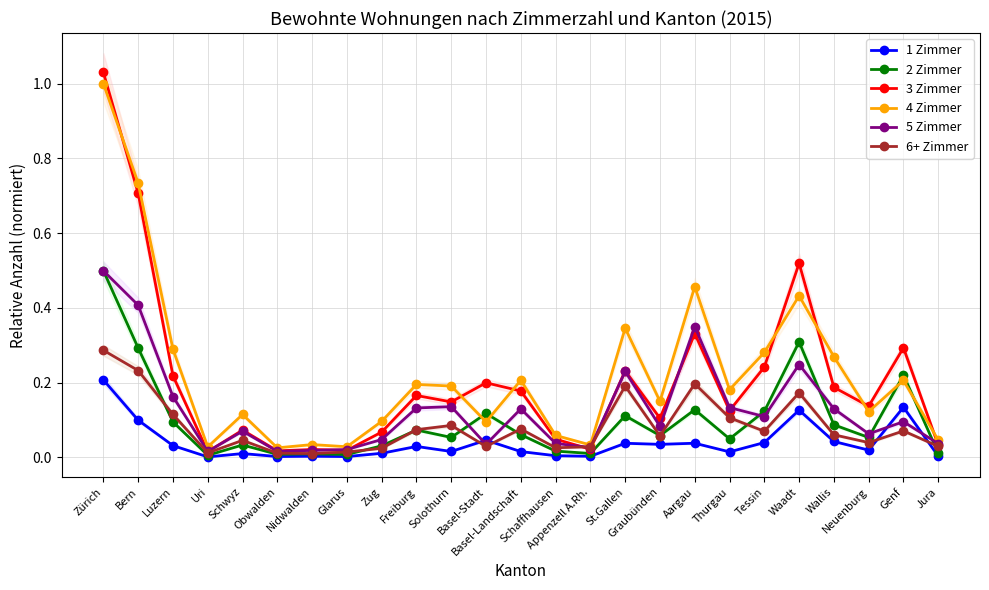

Reading left to right, extract all data points from this chart.

1 Zimmer: Zürich=0.2	Bern=0.1	Luzern=0.0	Uri=0.0	Schwyz=0.0	Obwalden=0.0	Nidwalden=0.0	Glarus=0.0	Zug=0.0	Freiburg=0.0	Solothurn=0.0	Basel-Stadt=0.0	Basel-Landschaft=0.0	Schaffhausen=0.0	Appenzell A.Rh.=0.0	St.Gallen=0.0	Graubünden=0.0	Aargau=0.0	Thurgau=0.0	Tessin=0.0	Waadt=0.1	Wallis=0.0	Neuenburg=0.0	Genf=0.1	Jura=0.0
2 Zimmer: Zürich=0.5	Bern=0.3	Luzern=0.1	Uri=0.0	Schwyz=0.0	Obwalden=0.0	Nidwalden=0.0	Glarus=0.0	Zug=0.0	Freiburg=0.1	Solothurn=0.1	Basel-Stadt=0.1	Basel-Landschaft=0.1	Schaffhausen=0.0	Appenzell A.Rh.=0.0	St.Gallen=0.1	Graubünden=0.1	Aargau=0.1	Thurgau=0.0	Tessin=0.1	Waadt=0.3	Wallis=0.1	Neuenburg=0.1	Genf=0.2	Jura=0.0
3 Zimmer: Zürich=1.0	Bern=0.7	Luzern=0.2	Uri=0.0	Schwyz=0.1	Obwalden=0.0	Nidwalden=0.0	Glarus=0.0	Zug=0.1	Freiburg=0.2	Solothurn=0.1	Basel-Stadt=0.2	Basel-Landschaft=0.2	Schaffhausen=0.0	Appenzell A.Rh.=0.0	St.Gallen=0.2	Graubünden=0.1	Aargau=0.3	Thurgau=0.1	Tessin=0.2	Waadt=0.5	Wallis=0.2	Neuenburg=0.1	Genf=0.3	Jura=0.0
4 Zimmer: Zürich=1.0	Bern=0.7	Luzern=0.3	Uri=0.0	Schwyz=0.1	Obwalden=0.0	Nidwalden=0.0	Glarus=0.0	Zug=0.1	Freiburg=0.2	Solothurn=0.2	Basel-Stadt=0.1	Basel-Landschaft=0.2	Schaffhausen=0.1	Appenzell A.Rh.=0.0	St.Gallen=0.3	Graubünden=0.2	Aargau=0.5	Thurgau=0.2	Tessin=0.3	Waadt=0.4	Wallis=0.3	Neuenburg=0.1	Genf=0.2	Jura=0.0
5 Zimmer: Zürich=0.5	Bern=0.4	Luzern=0.2	Uri=0.0	Schwyz=0.1	Obwalden=0.0	Nidwalden=0.0	Glarus=0.0	Zug=0.0	Freiburg=0.1	Solothurn=0.1	Basel-Stadt=0.0	Basel-Landschaft=0.1	Schaffhausen=0.0	Appenzell A.Rh.=0.0	St.Gallen=0.2	Graubünden=0.1	Aargau=0.4	Thurgau=0.1	Tessin=0.1	Waadt=0.2	Wallis=0.1	Neuenburg=0.1	Genf=0.1	Jura=0.0
6+ Zimmer: Zürich=0.3	Bern=0.2	Luzern=0.1	Uri=0.0	Schwyz=0.0	Obwalden=0.0	Nidwalden=0.0	Glarus=0.0	Zug=0.0	Freiburg=0.1	Solothurn=0.1	Basel-Stadt=0.0	Basel-Landschaft=0.1	Schaffhausen=0.0	Appenzell A.Rh.=0.0	St.Gallen=0.2	Graubünden=0.1	Aargau=0.2	Thurgau=0.1	Tessin=0.1	Waadt=0.2	Wallis=0.1	Neuenburg=0.0	Genf=0.1	Jura=0.0